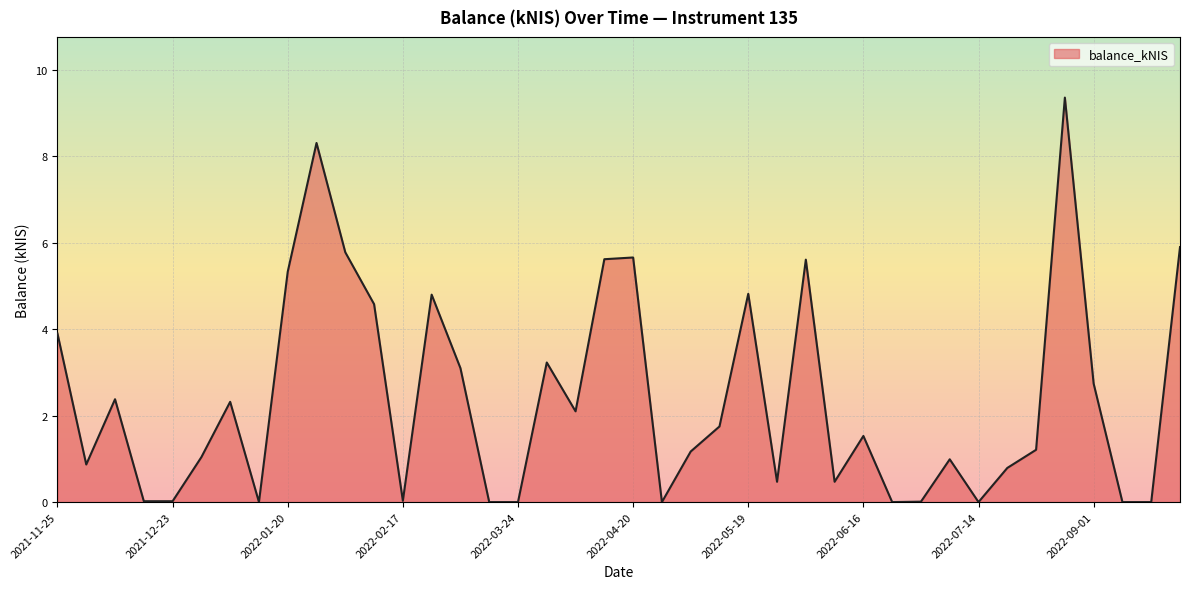

What is the greatest value displayed?

9.4